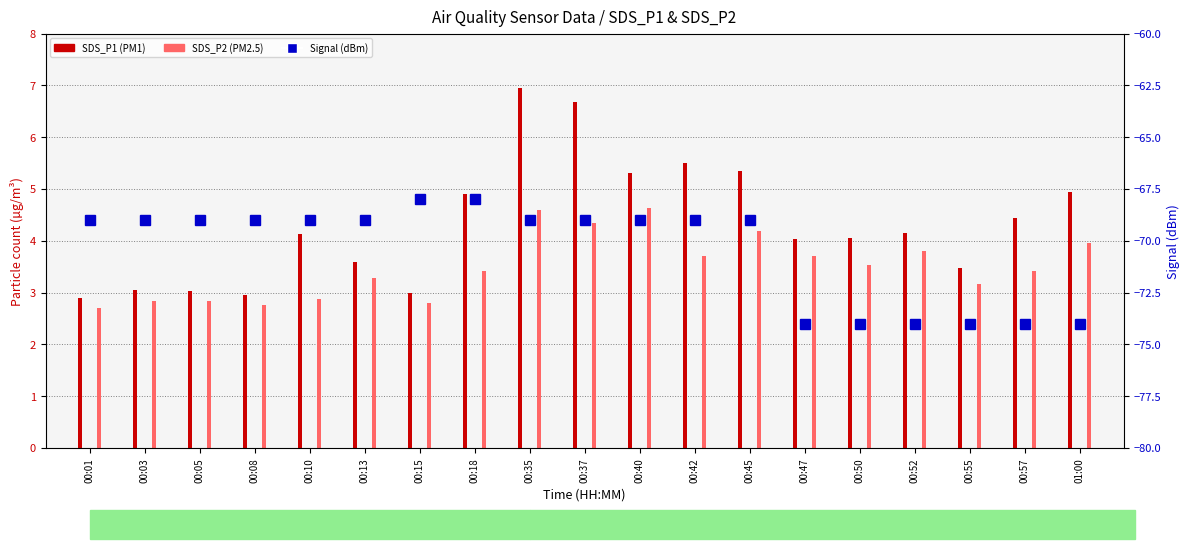

What is the minimum value for Signal (dBm)?

-74.0